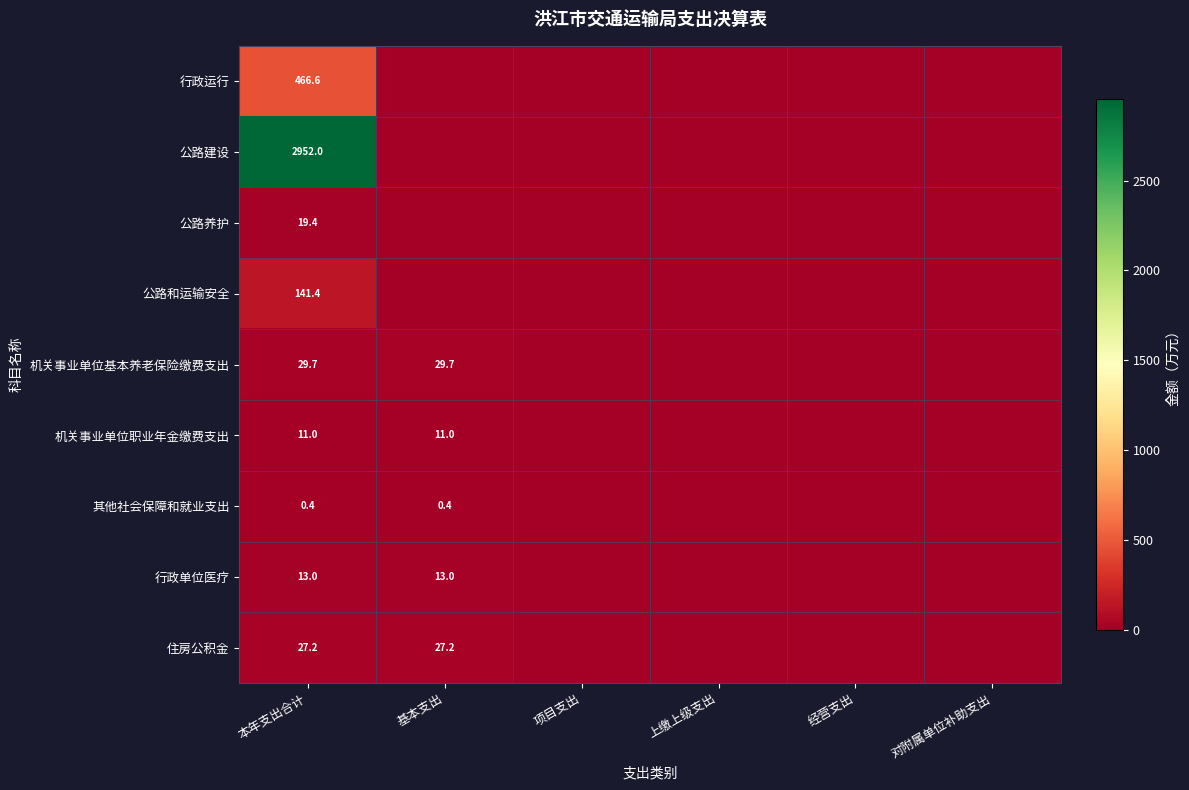

The 住房公积金 series shows 45.7 at 基本支出. True or false?

False